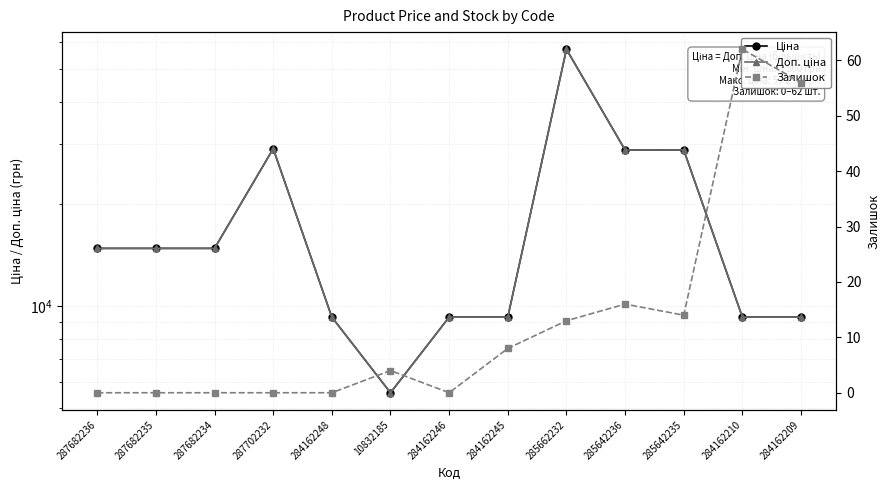

At which label does Доп. ціна reach its minimum?

10832185